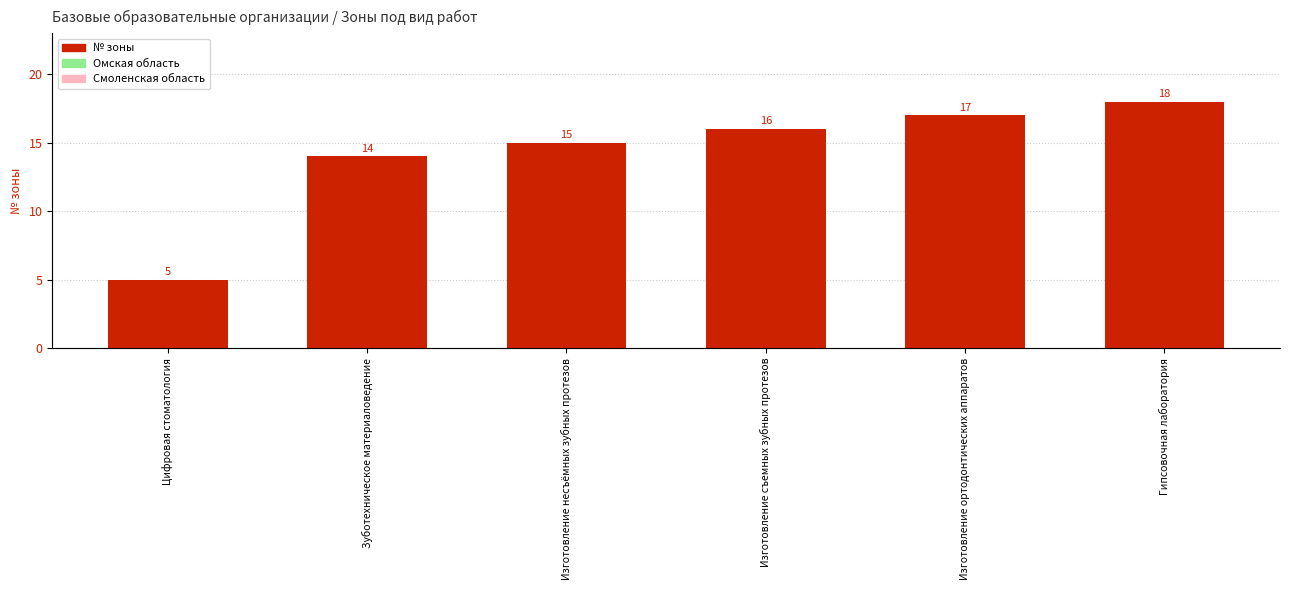

Rank the categories by value from lowest to highest.

Цифровая стоматология, Зуботехническое материаловедение, Изготовление несъёмных зубных протезов, Изготовление съемных зубных протезов, Изготовление ортодонтических аппаратов, Гипсовочная лаборатория